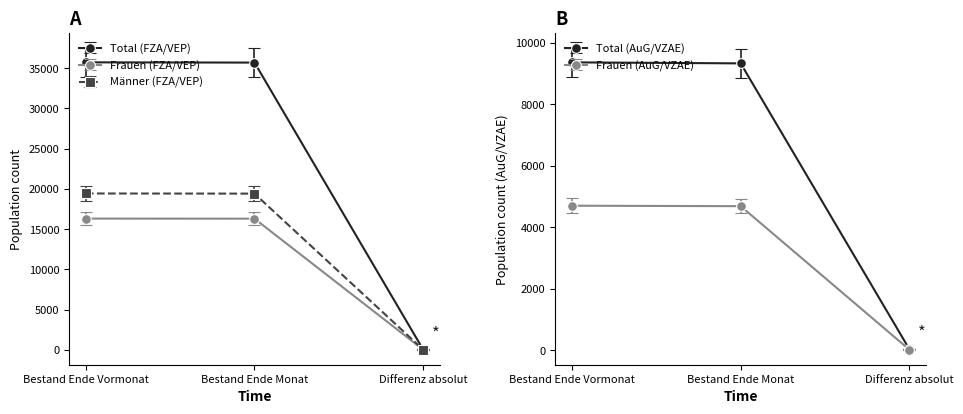

How many data points does each series have?

3